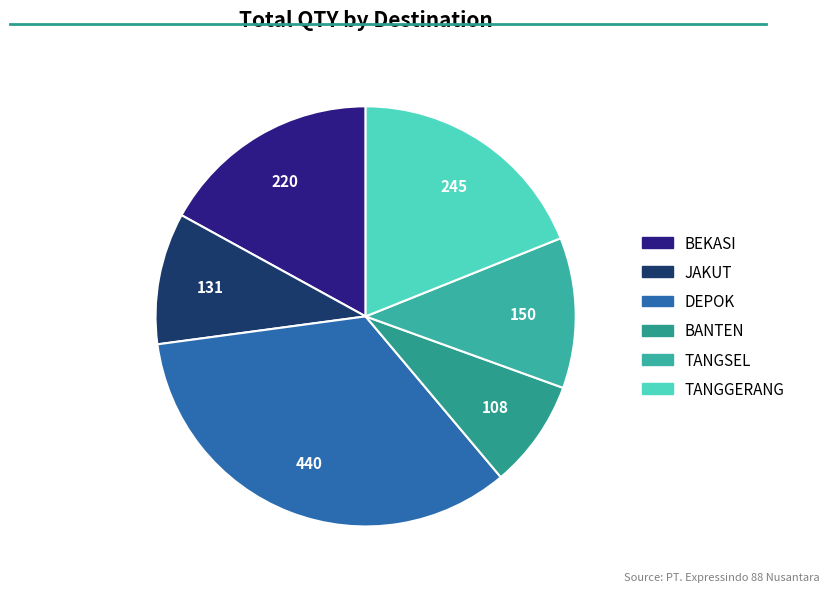

Rank the categories by value from lowest to highest.

BANTEN, JAKUT, TANGSEL, BEKASI, TANGGERANG, DEPOK